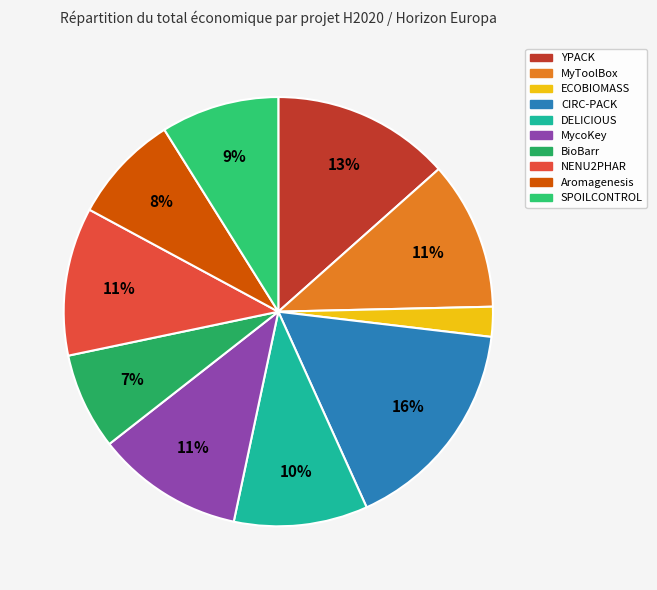

How many slices are in this pie chart?

10